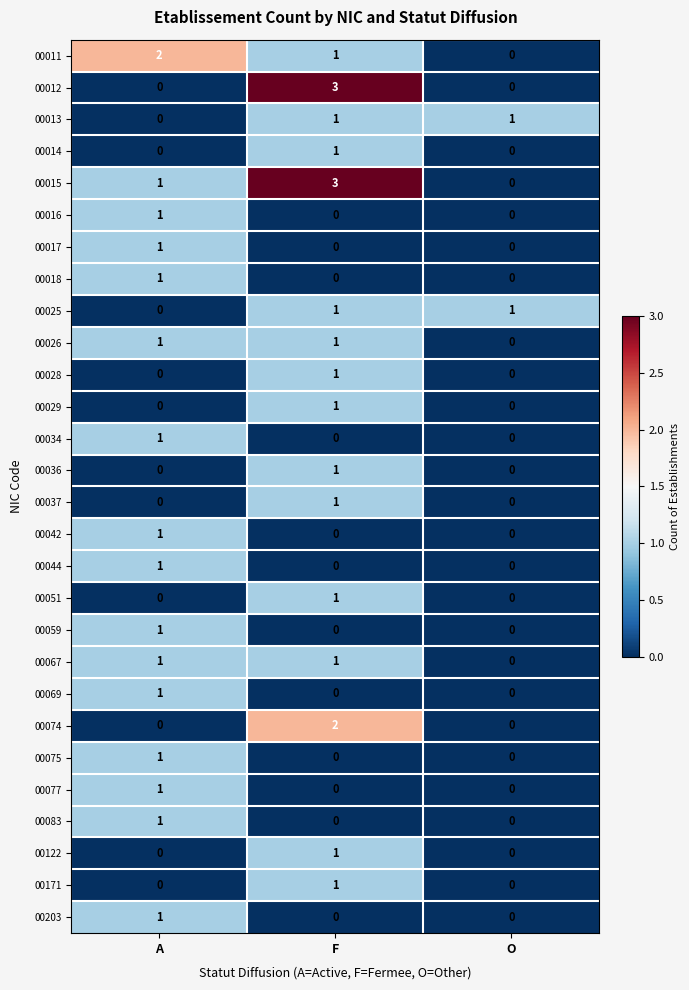

How many categories are shown in the chart?

3